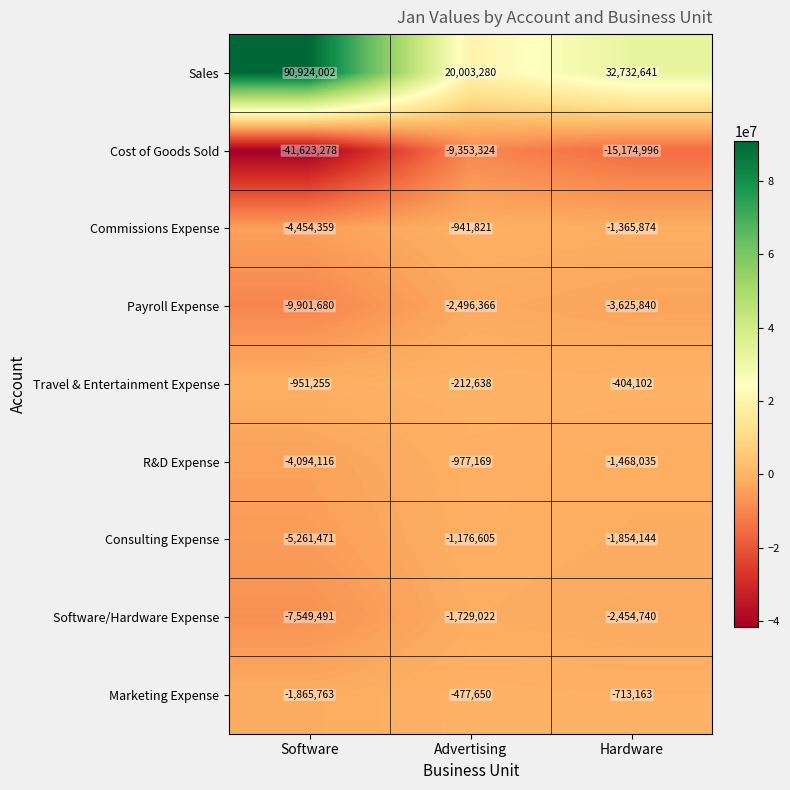

Is it true that Consulting Expense equals -810871 at Advertising?

False